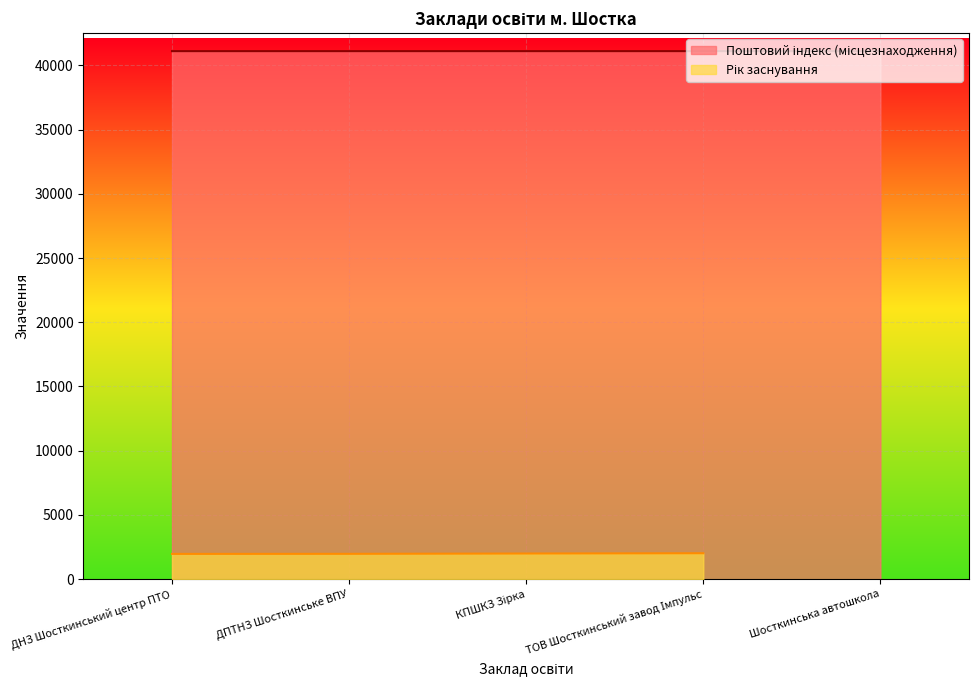

Which label corresponds to the smallest value in the chart?

ДНЗ Шосткинський центр ПТО